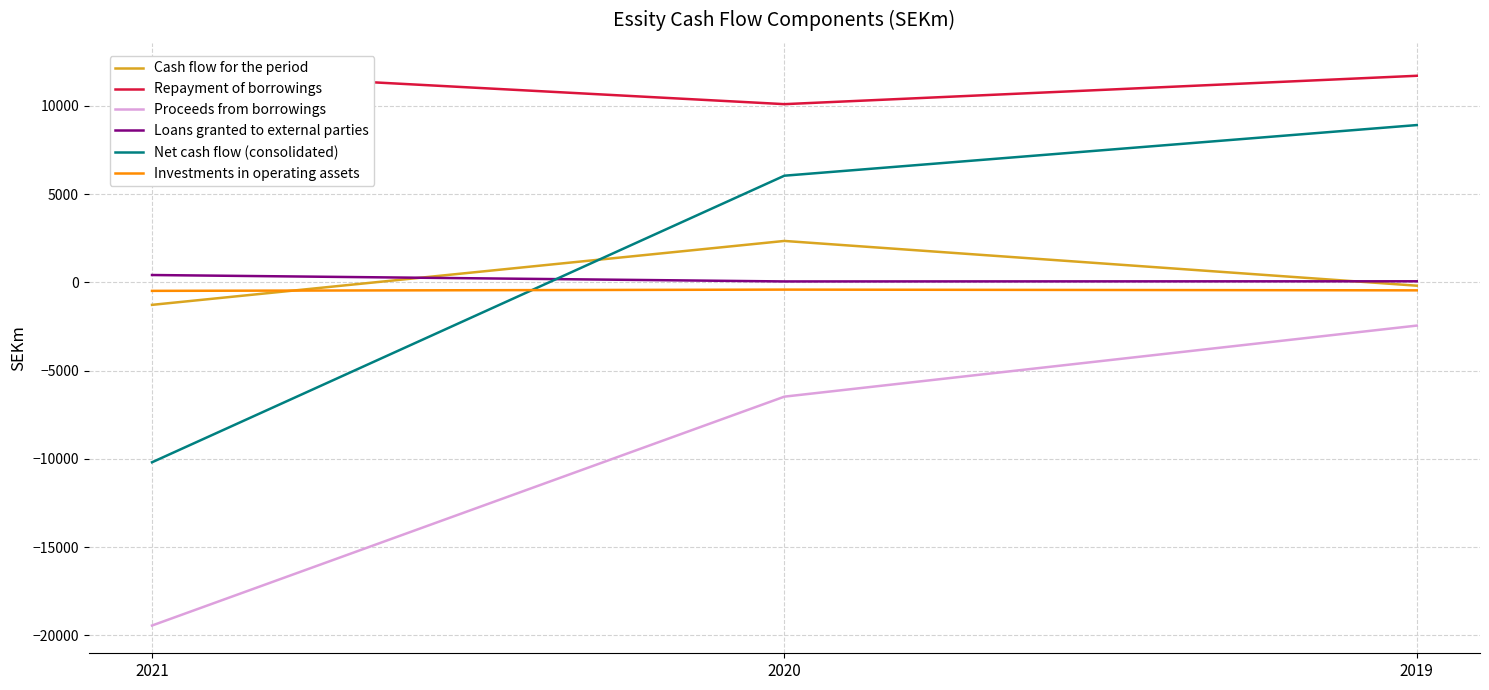

True or false: Proceeds from borrowings has a value of -2448 at 2019.

True